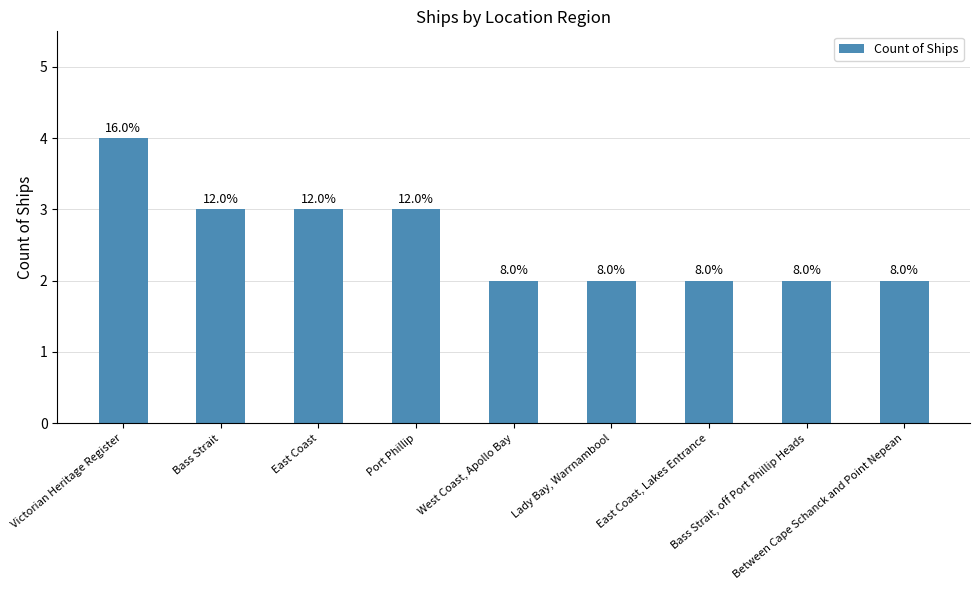

What position from the left is Bass Strait, off Port Phillip Heads?

8